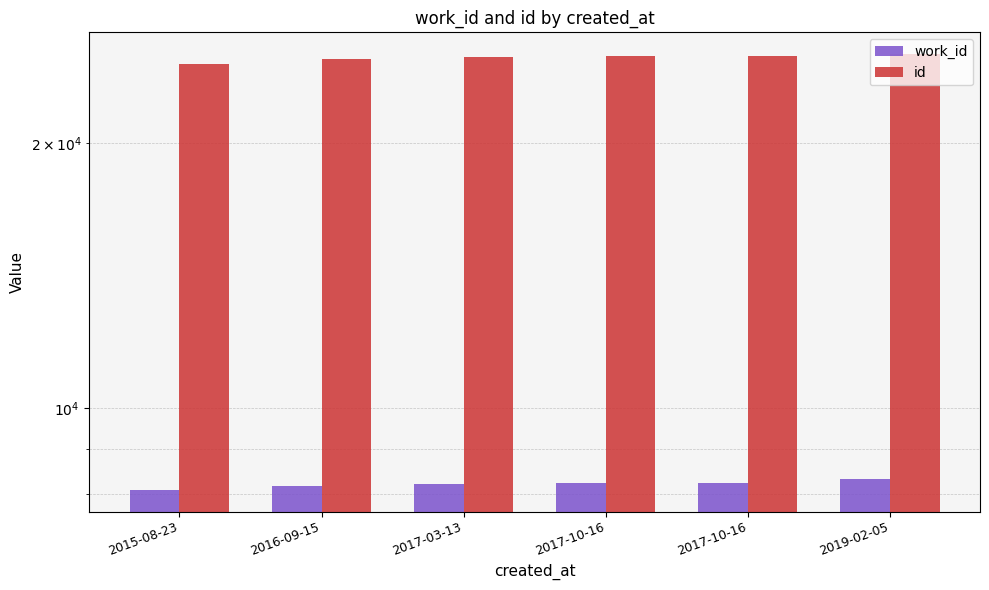

At 2017-10-16, list the series in order from largest to smallest.

id, work_id